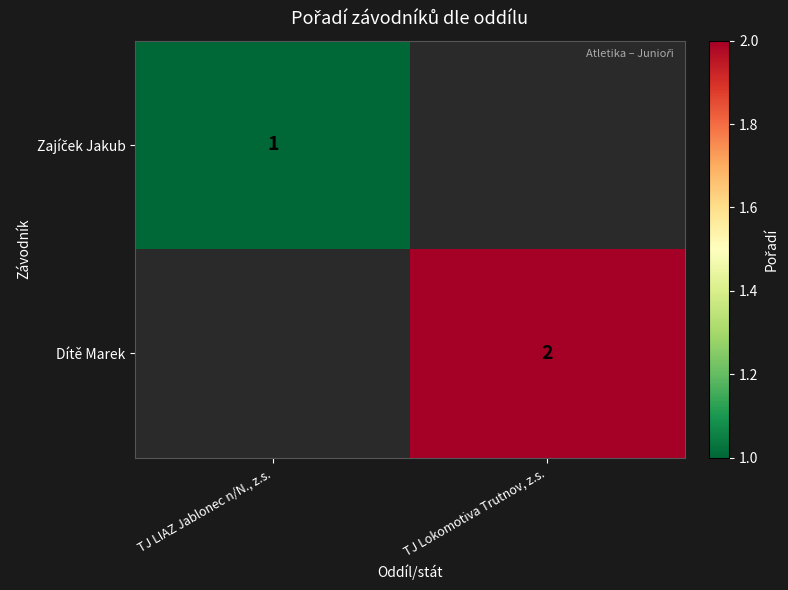

At how many categories does at least one series exceed 1?

1